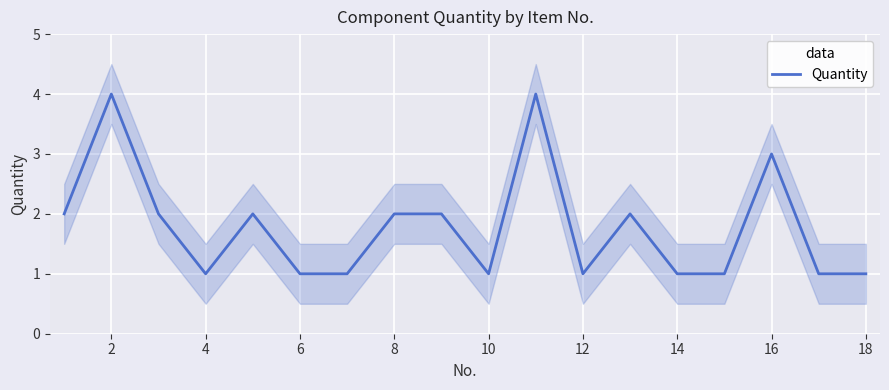

Is it true that Quantity equals 1 at 8?

False